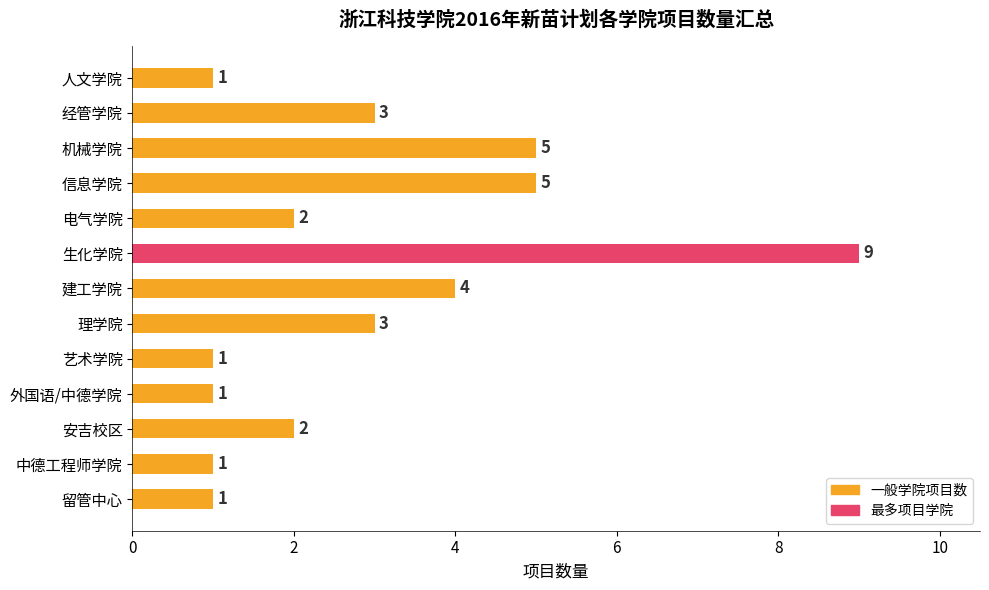

True or false: the data shows 1 at 人文学院.

True